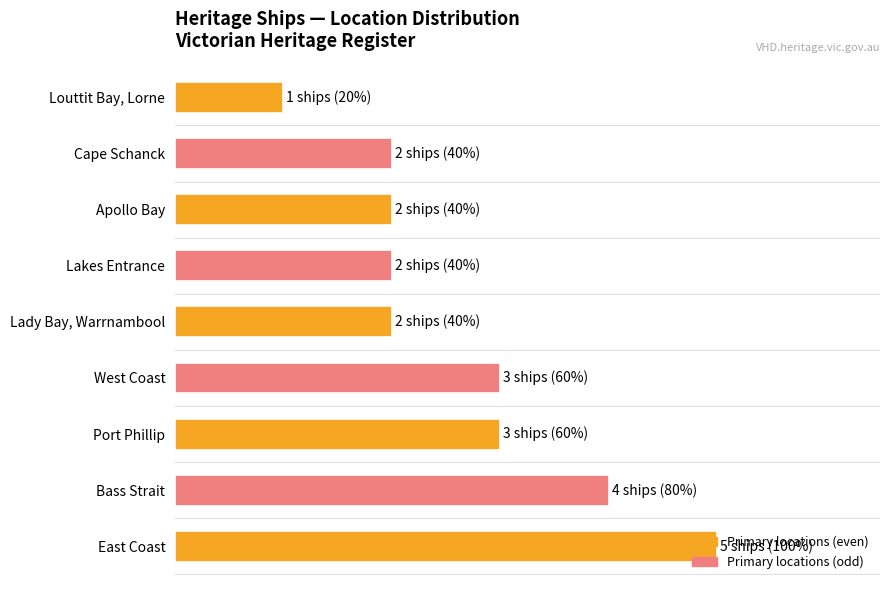

Reading left to right, transcribe all the data shown in this chart.

5	4	3	3	2	2	2	2	1